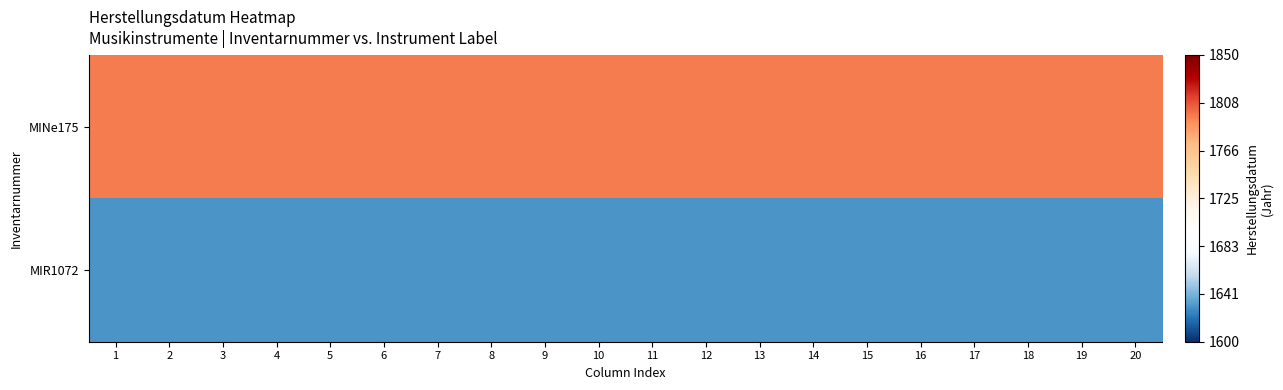

At how many categories does at least one series exceed 1650?

20